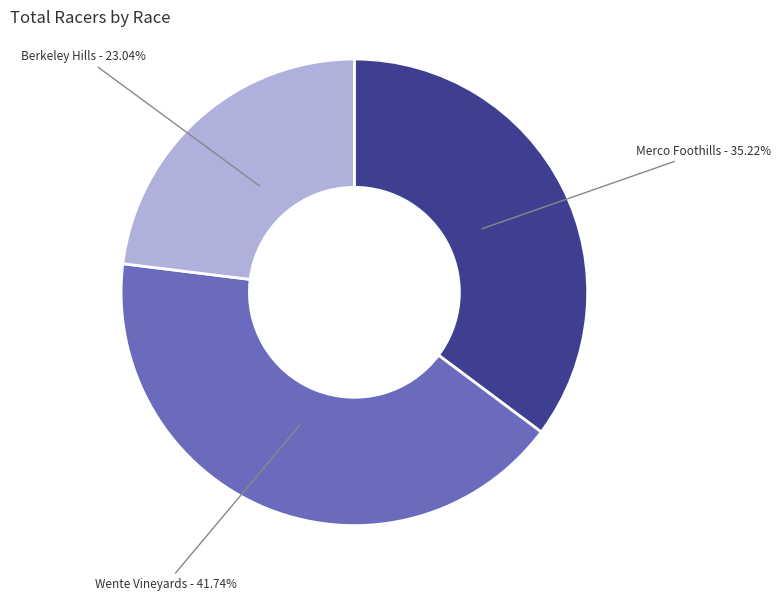

To the nearest percent, what is the average slice percentage?

33%